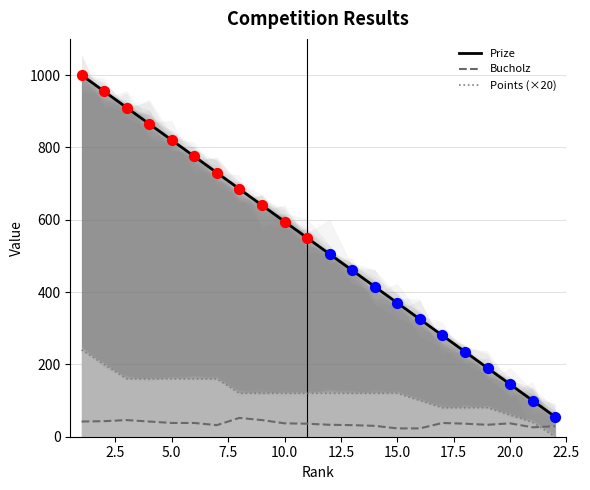

At how many categories does at least one series exceed 910?

2